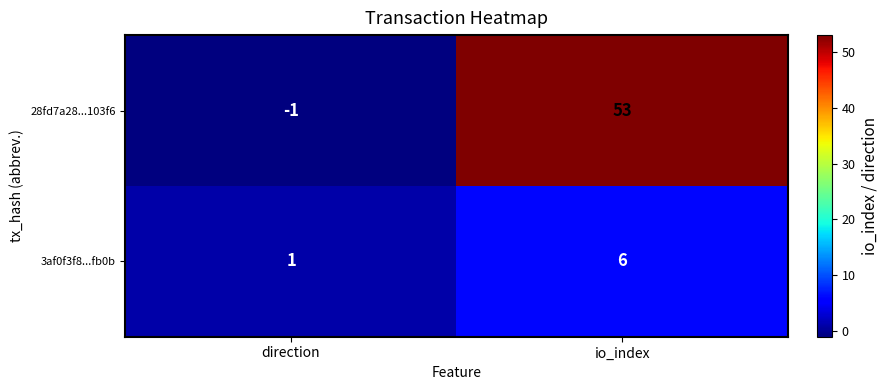

What is the spread (max minus min) of values at io_index?

47